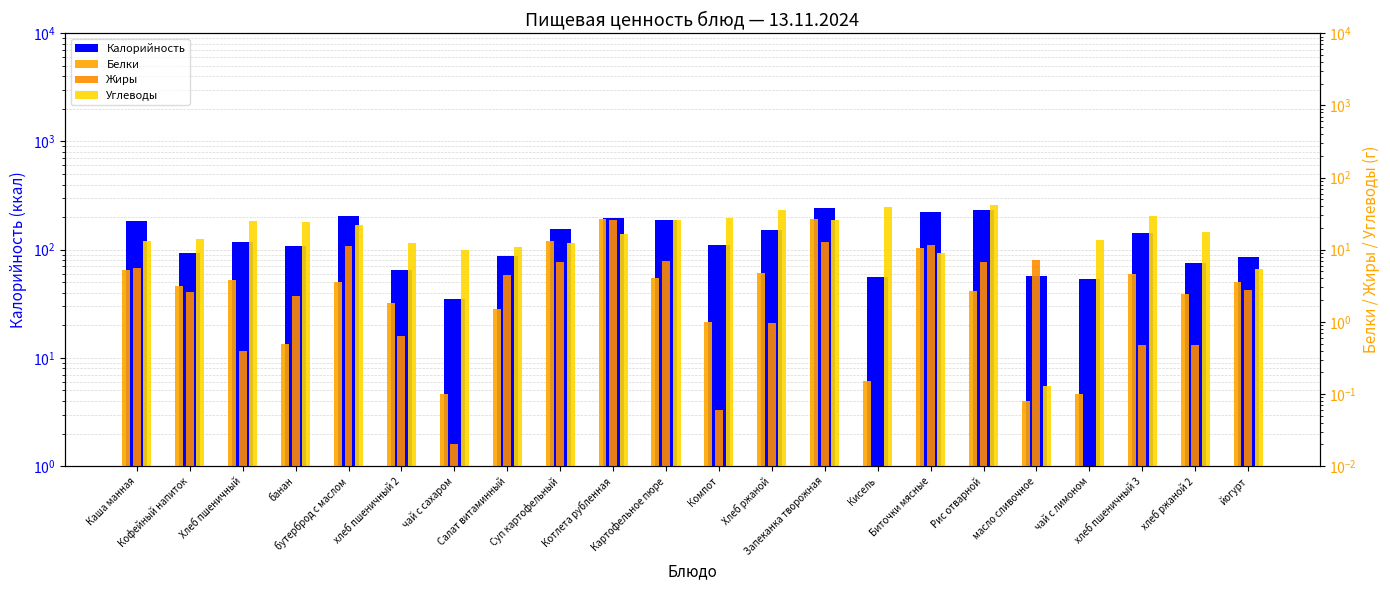

Is the value of Калорийность at Кисель greater than the value of Жиры at хлеб пшеничный 3?

Yes